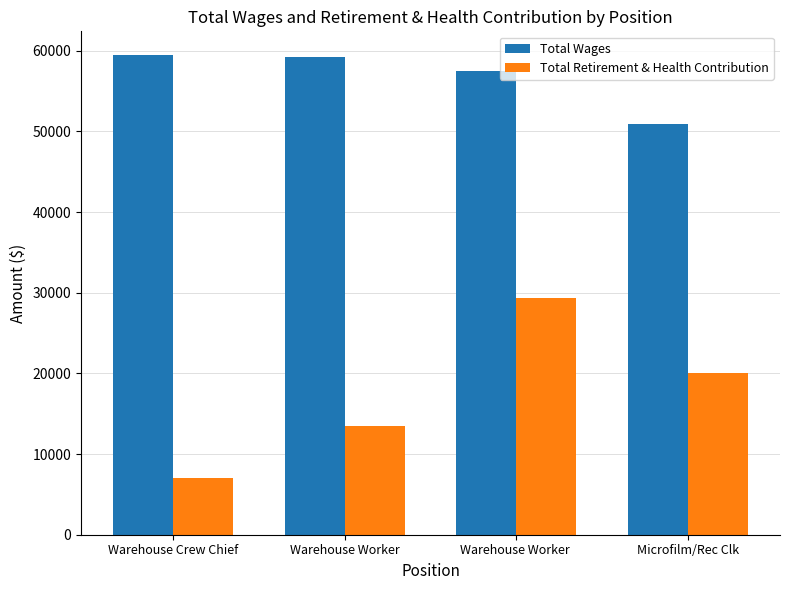

How many series are shown in this chart?

2